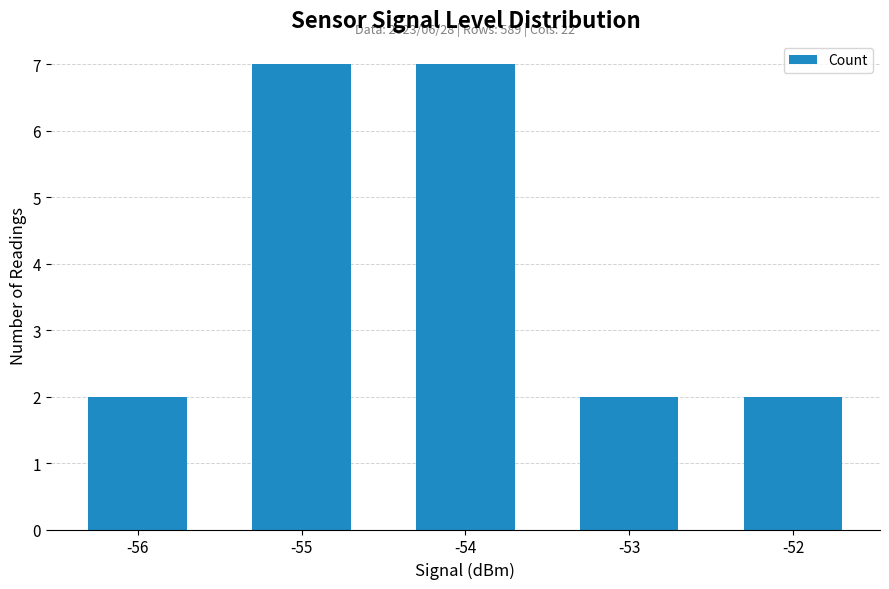

Count the number of categories in the chart.

5